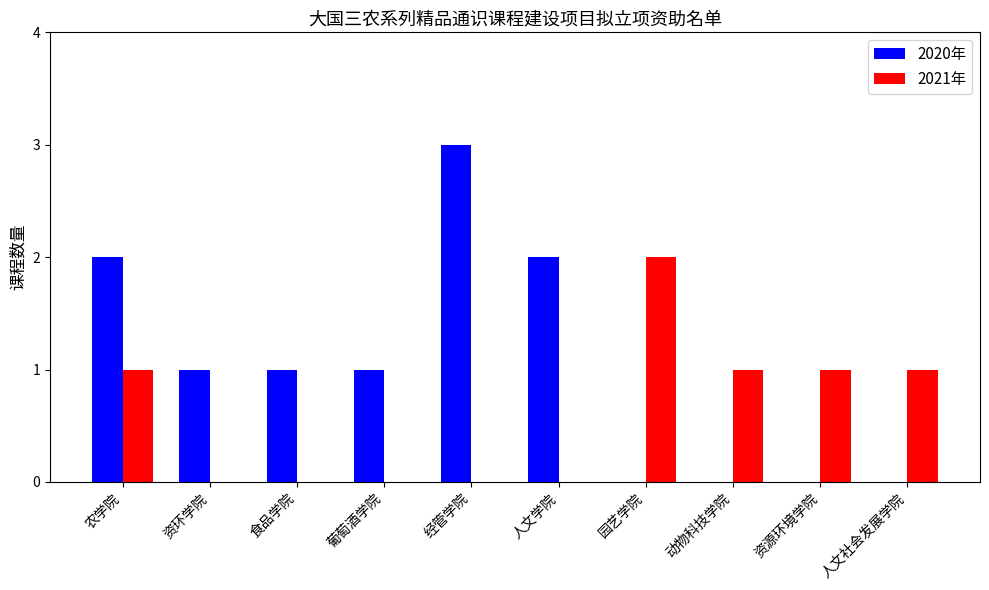

Count the number of data series in this chart.

2